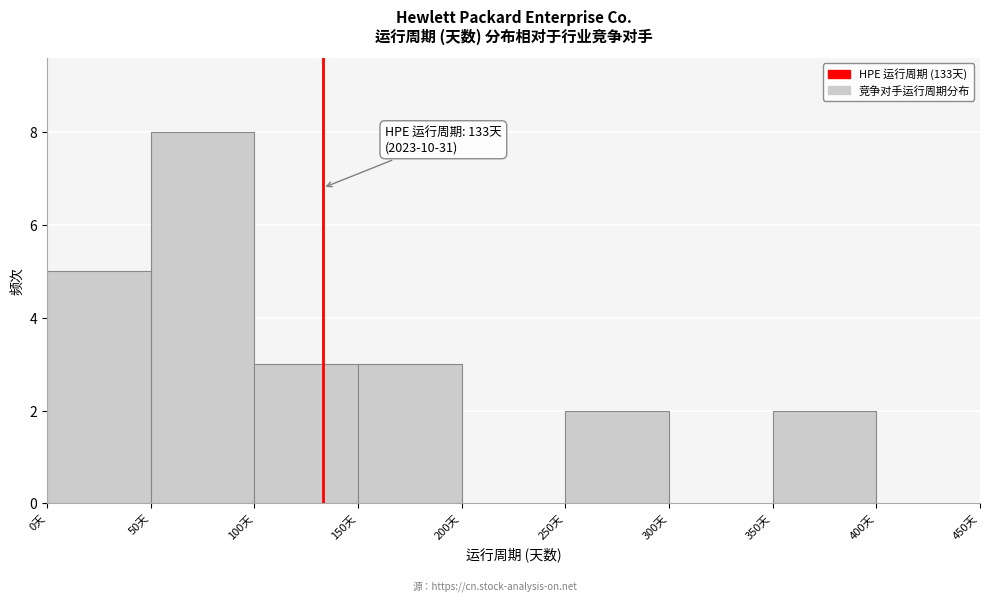

Which range on the x-axis has the tallest bar?

50 to 100